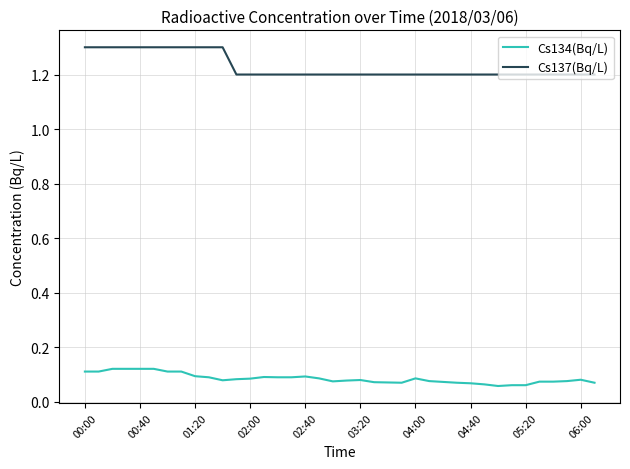

True or false: Cs134(Bq/L) and Cs137(Bq/L) intersect in this chart.

False